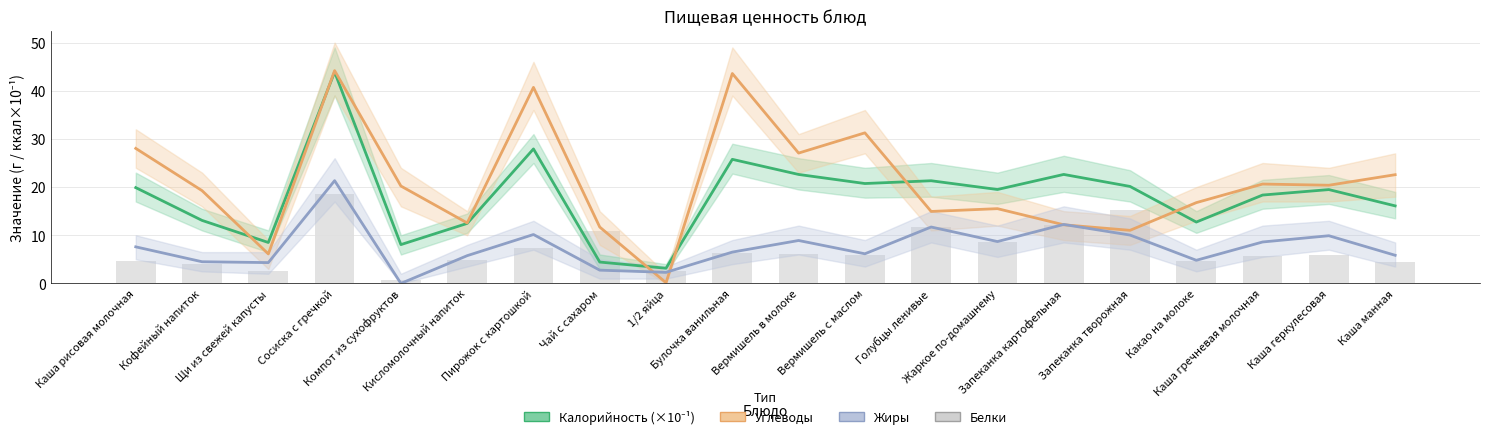

The Калорийность (×10⁻¹) series shows 12.5 at Кисломолочный напиток. True or false?

True